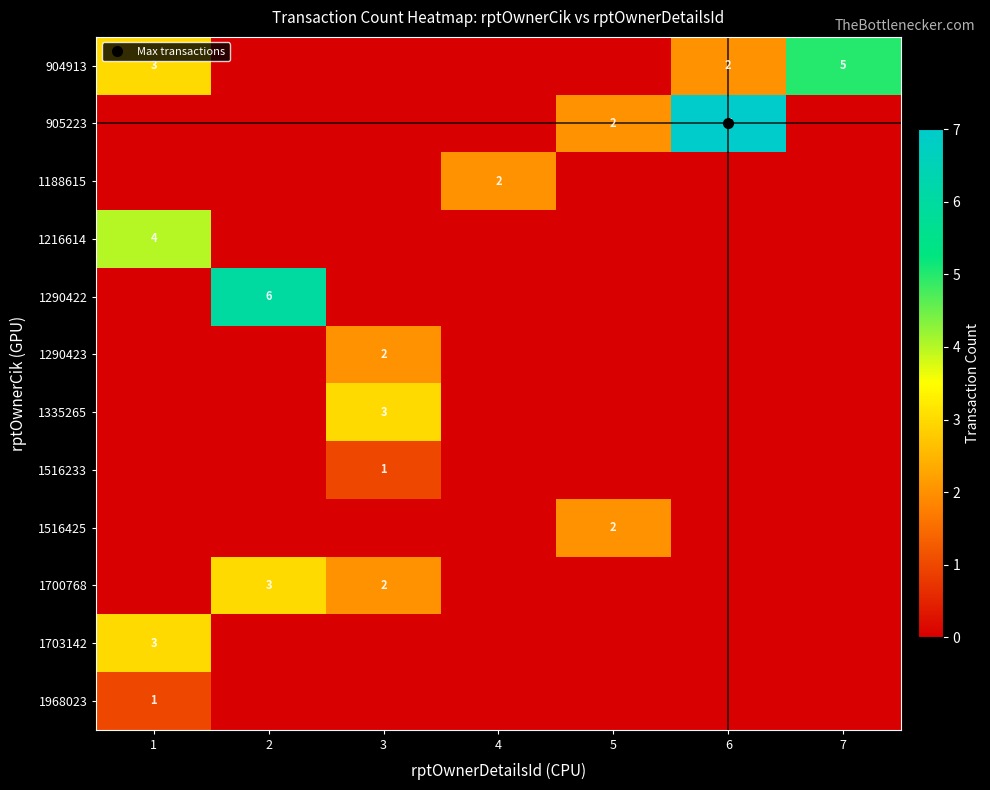

Is the value of 905223 at 7 greater than the value of 1290423 at 6?

No